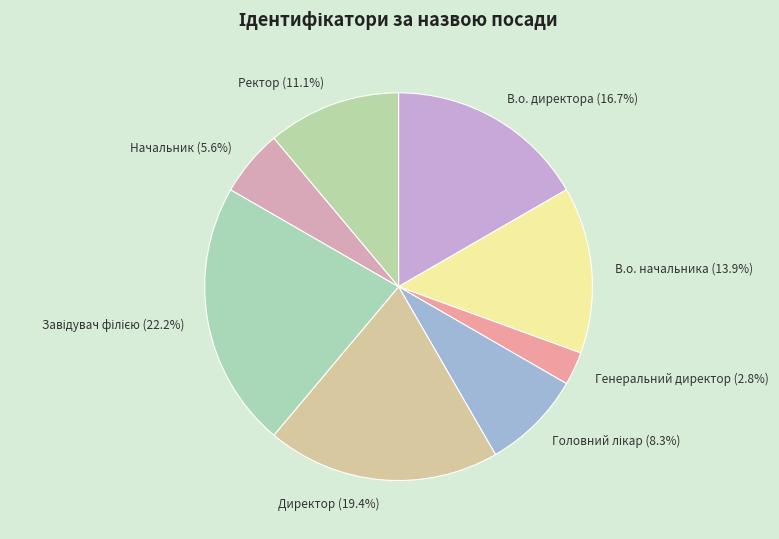

Does В.о. директора account for over 50% of the chart?

No